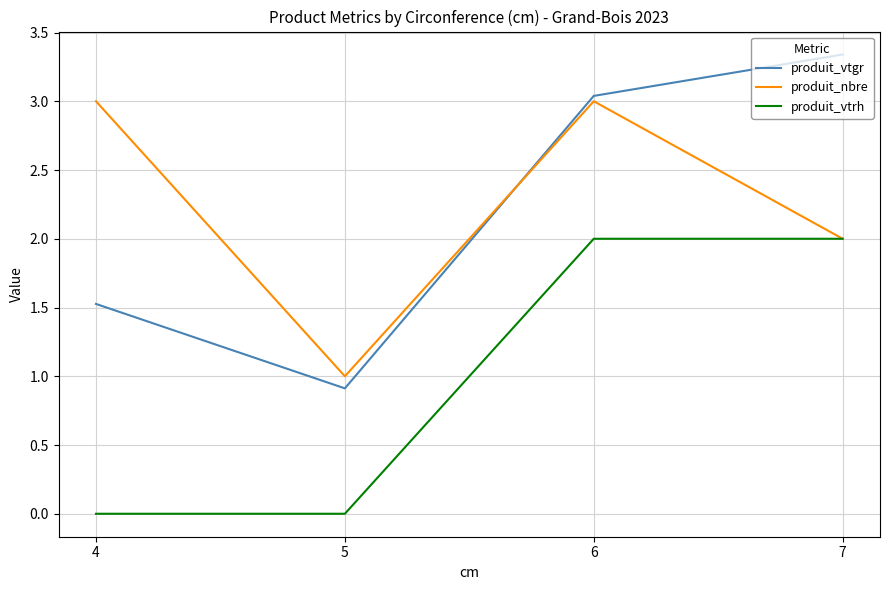

How many intersections are there between produit_nbre and produit_vtgr?

1